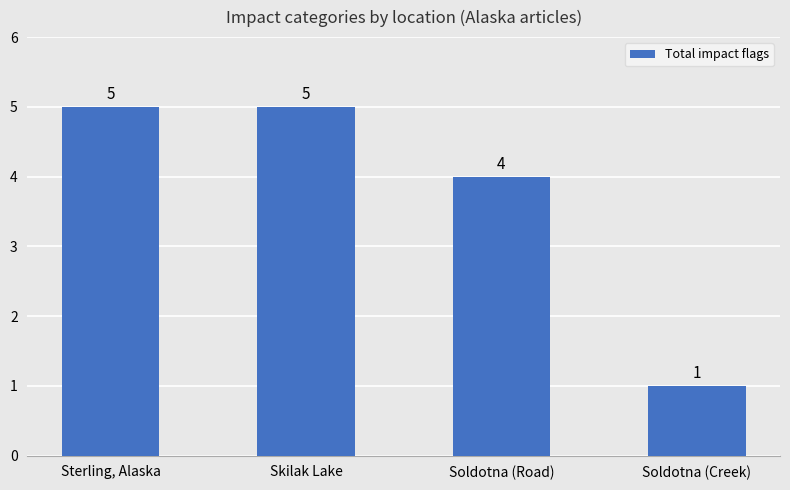

Read the value at Soldotna (Creek).

1